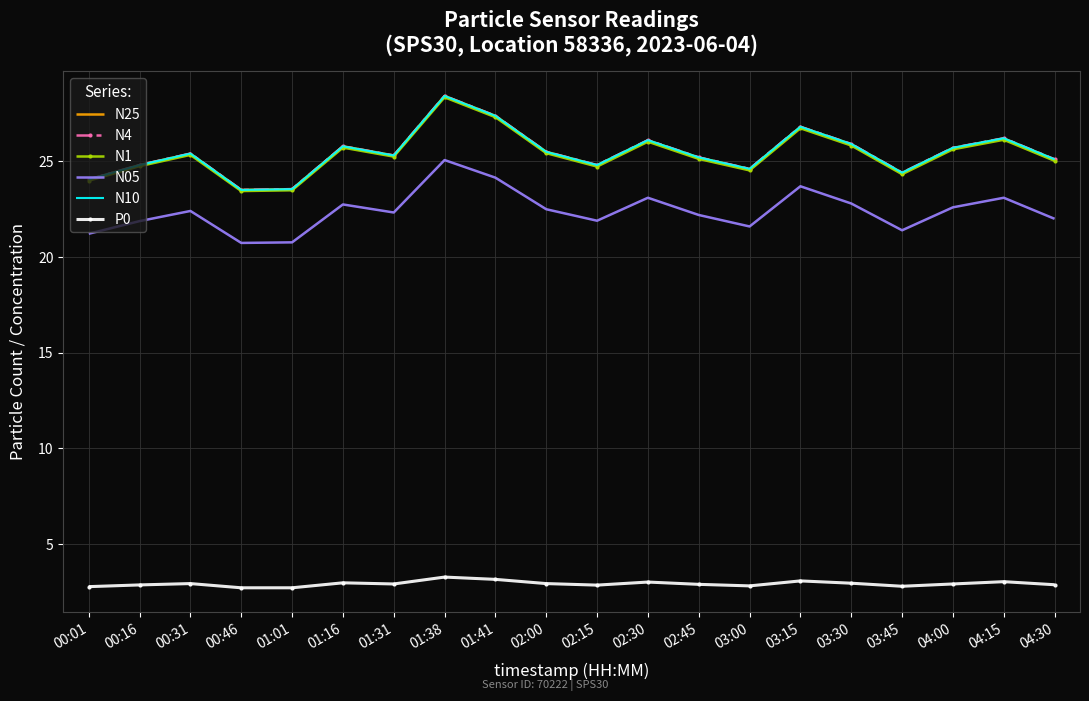

What is the value of the N1 point at the 5th from the left?

23.5